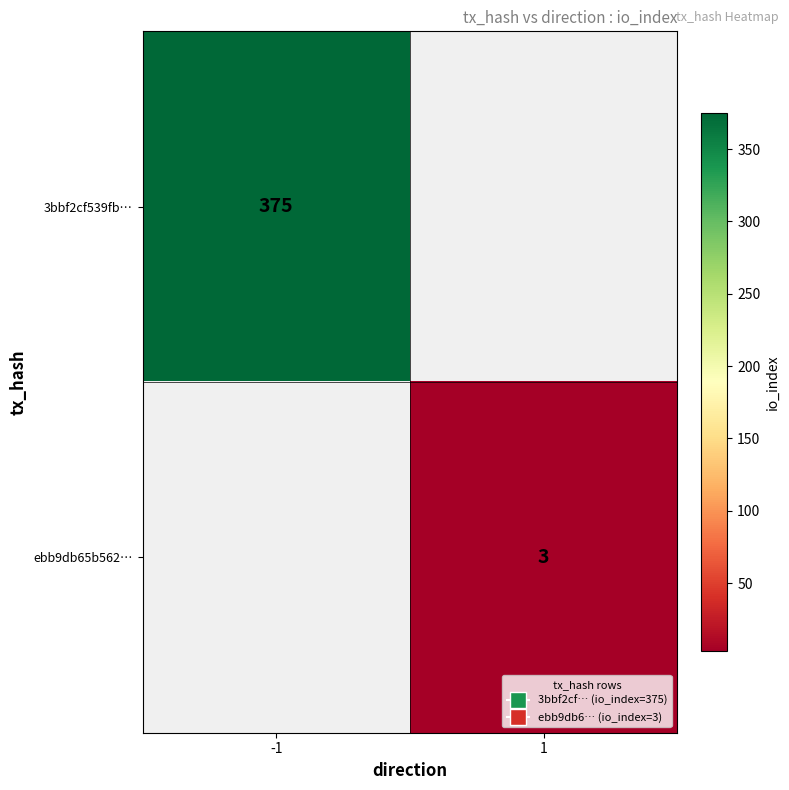

True or false: ebb9db65b562… has a value of 3 at 1.

True